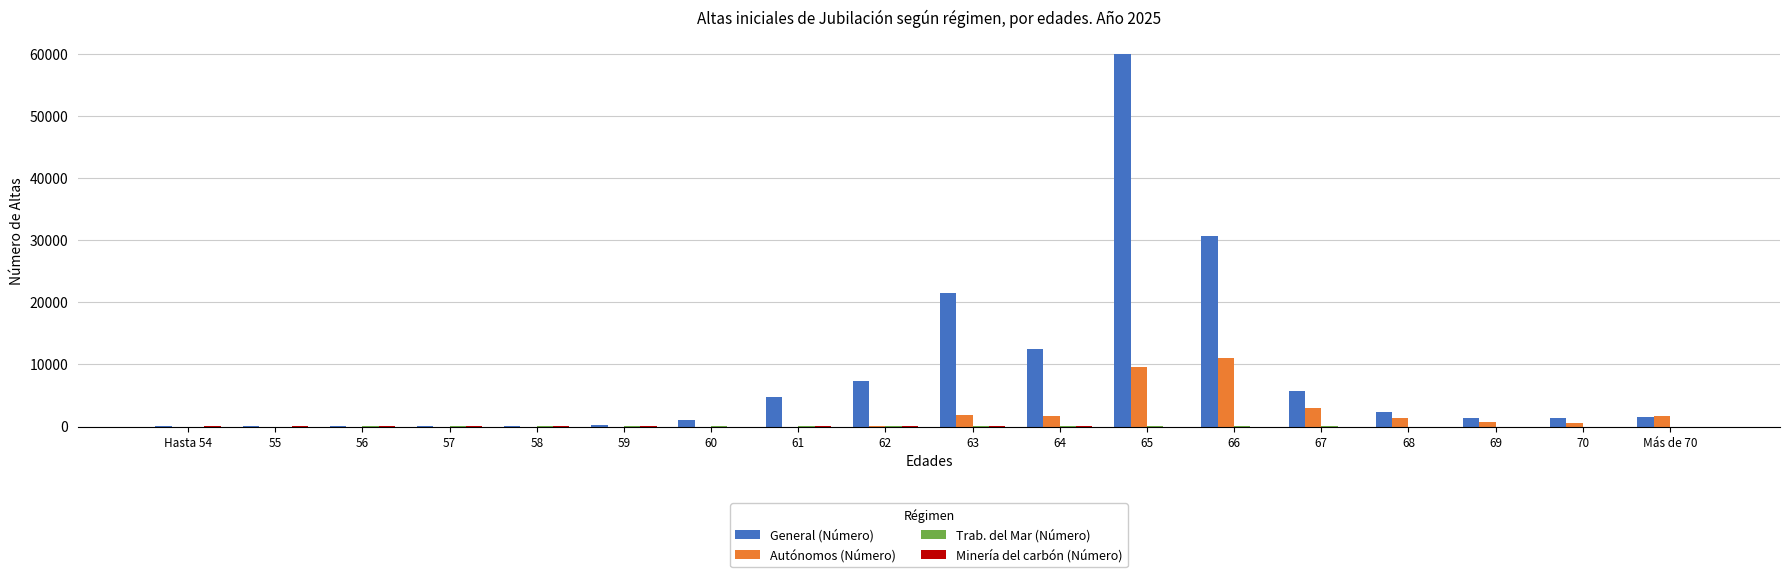

At which category is the sum across all series the highest?

65